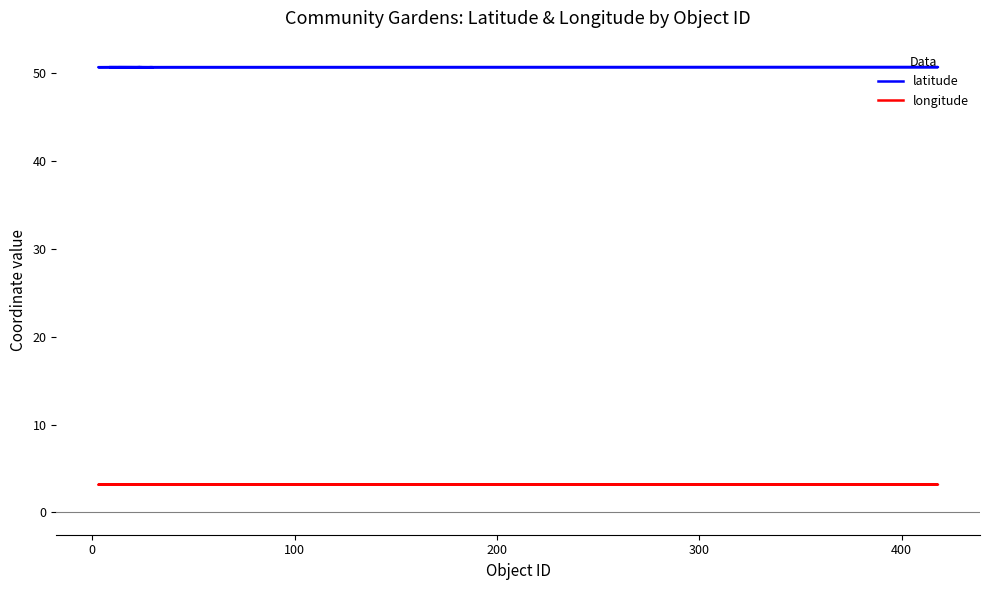

The longitude series shows 4.9 at 8. True or false?

False